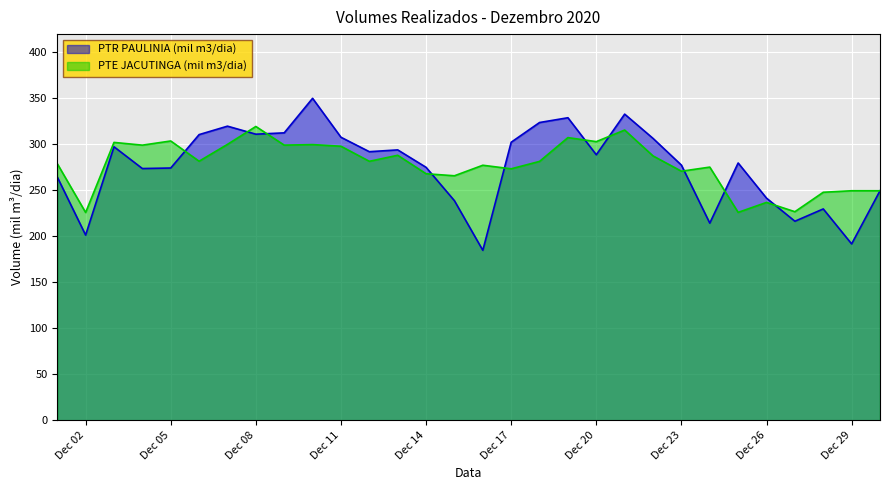

Which series has the widest spread of values?

PTR PAULINIA (mil m3/dia)